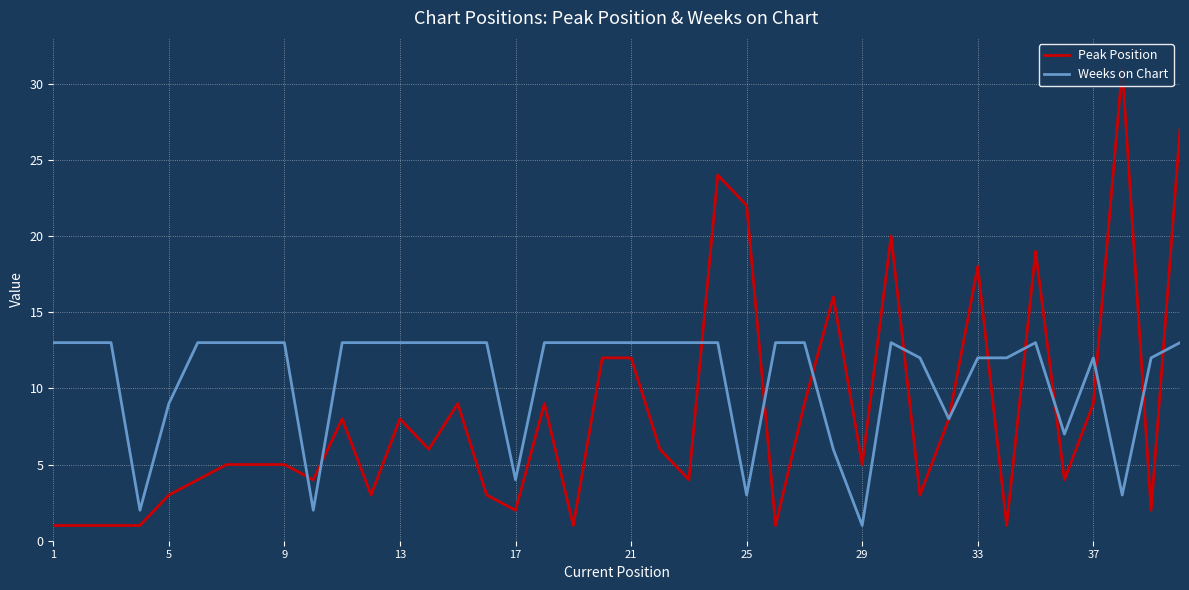

The value of Weeks on Chart at 33 is 12. True or false?

True